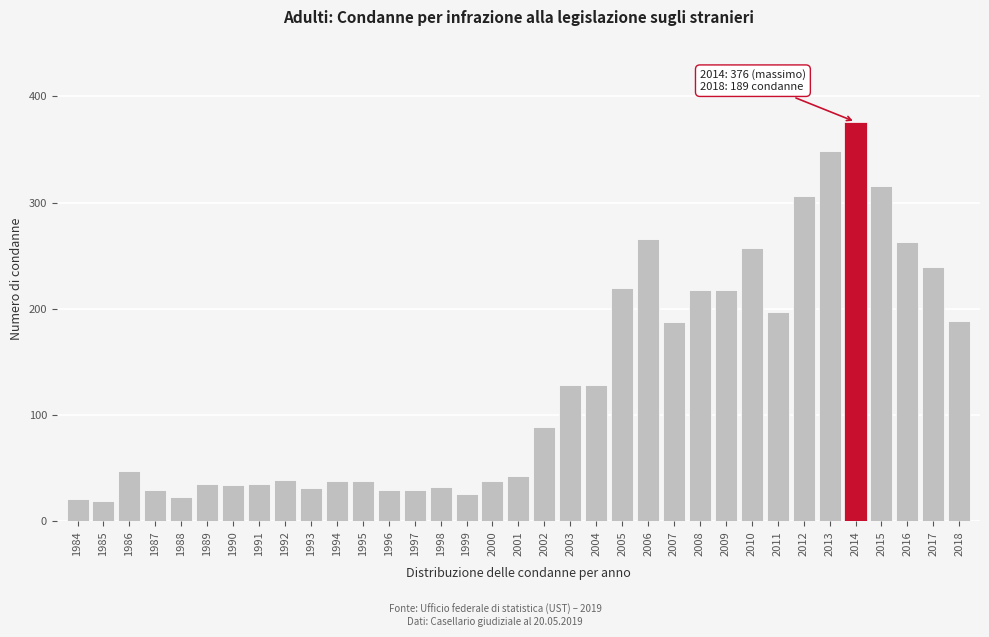

What is the value of the 5th bar from the left?

23